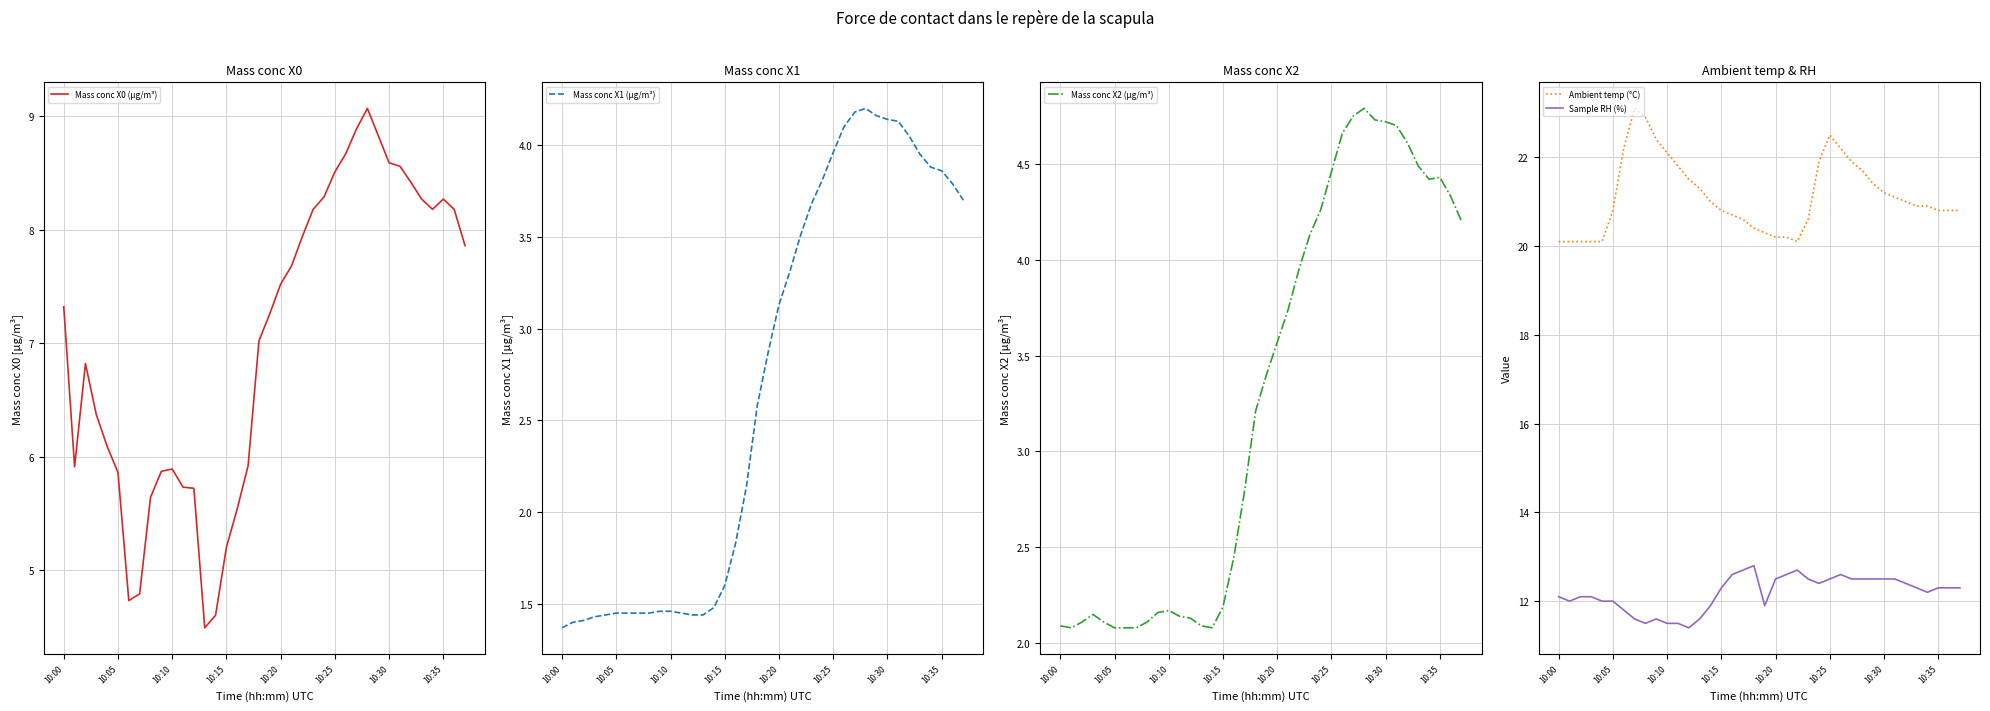

True or false: Sample RH (%) and Ambient temp (°C) intersect in this chart.

False